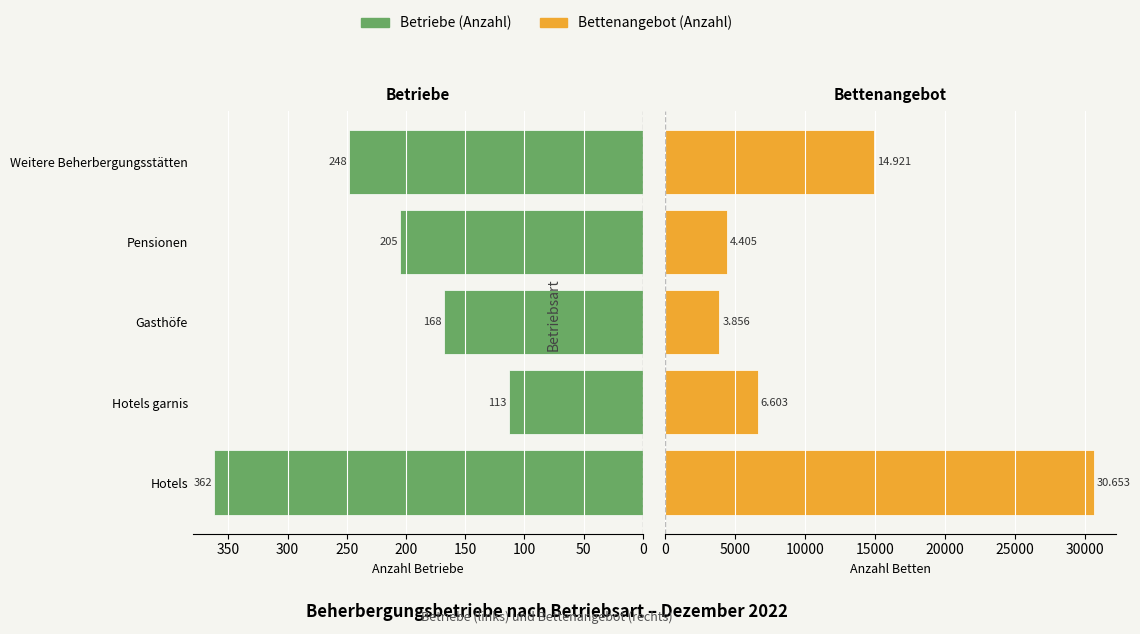

Read the Bettenangebot (Anzahl) value at 0.

30653